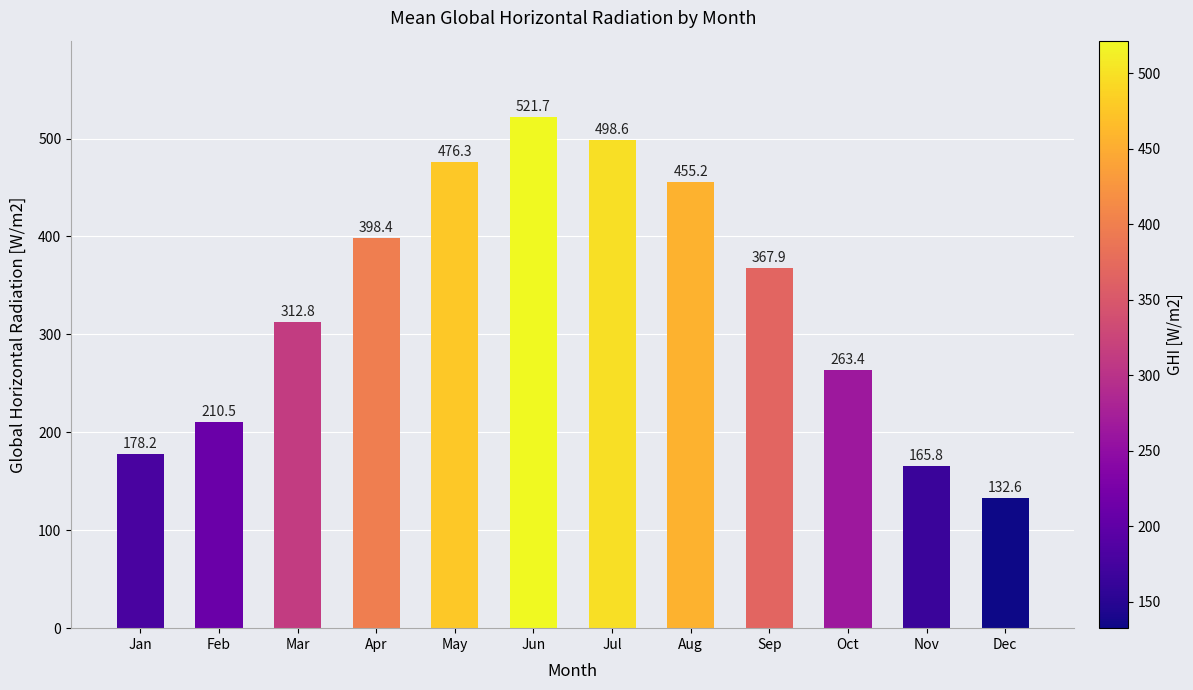

The chart shows a value of 212.4 at Dec. True or false?

False